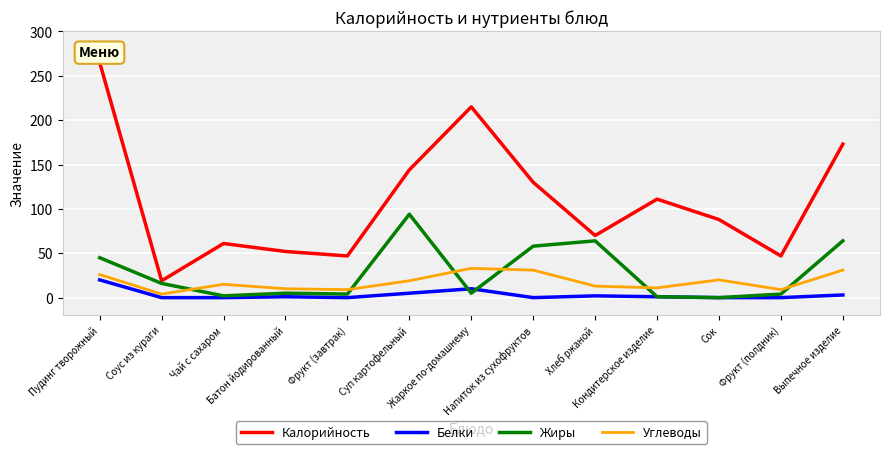

Which series ends up on top after the final intersection of Жиры and Углеводы?

Жиры